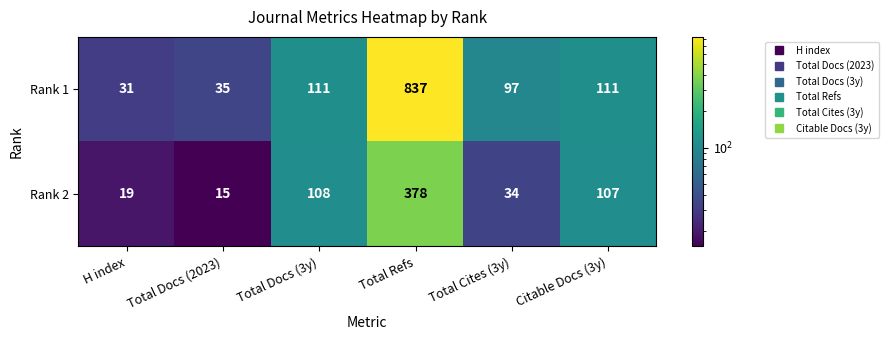

How many data points does each series have?

6